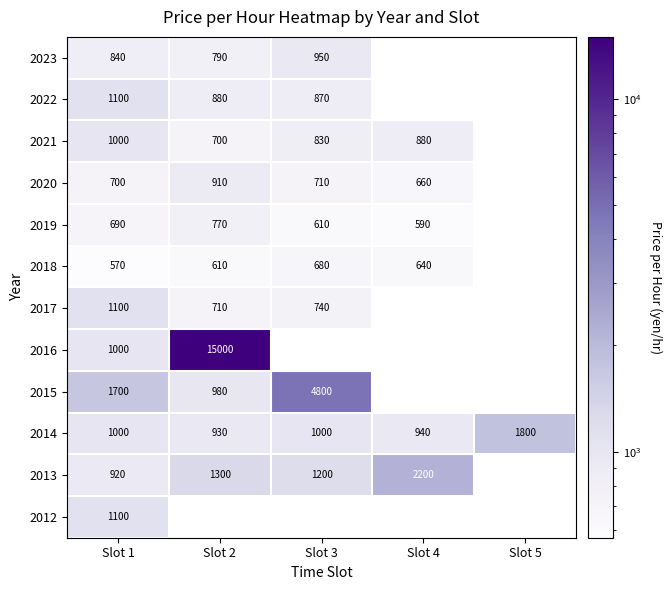

What is the minimum value shown in the chart?

570.0